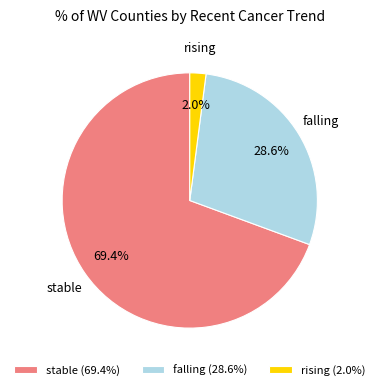

What percentage is the rising slice, to the nearest percent?

2%